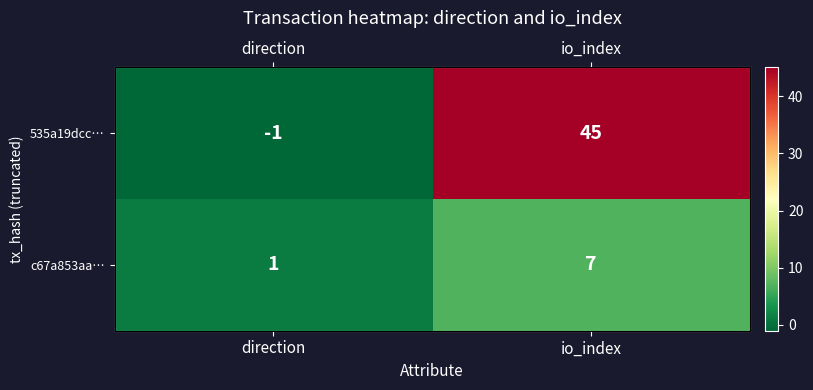

Between direction and io_index, which series saw the biggest shift?

535a19dcc…